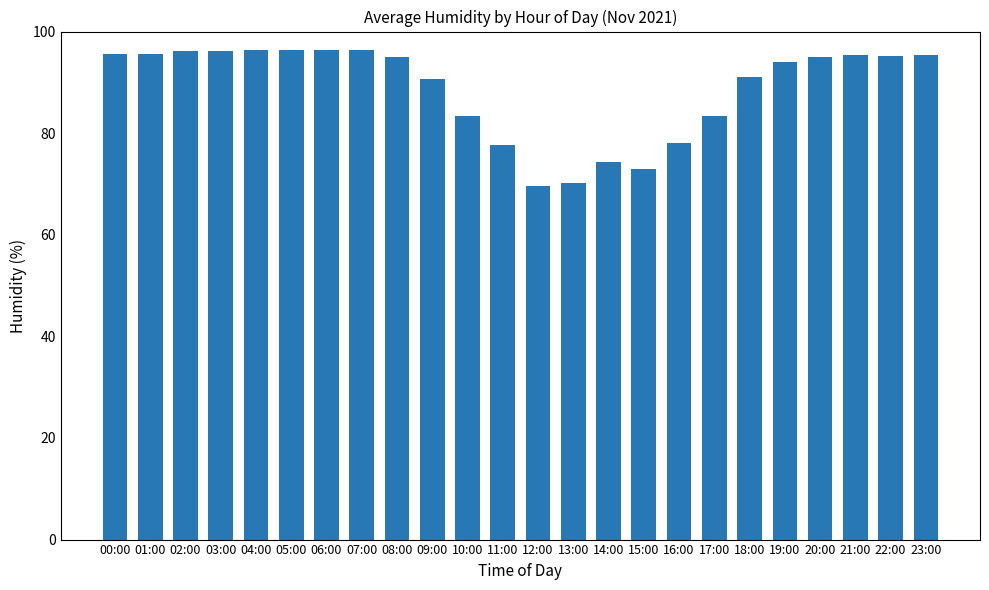

The chart shows a value of 69.7 at 12:00. True or false?

True